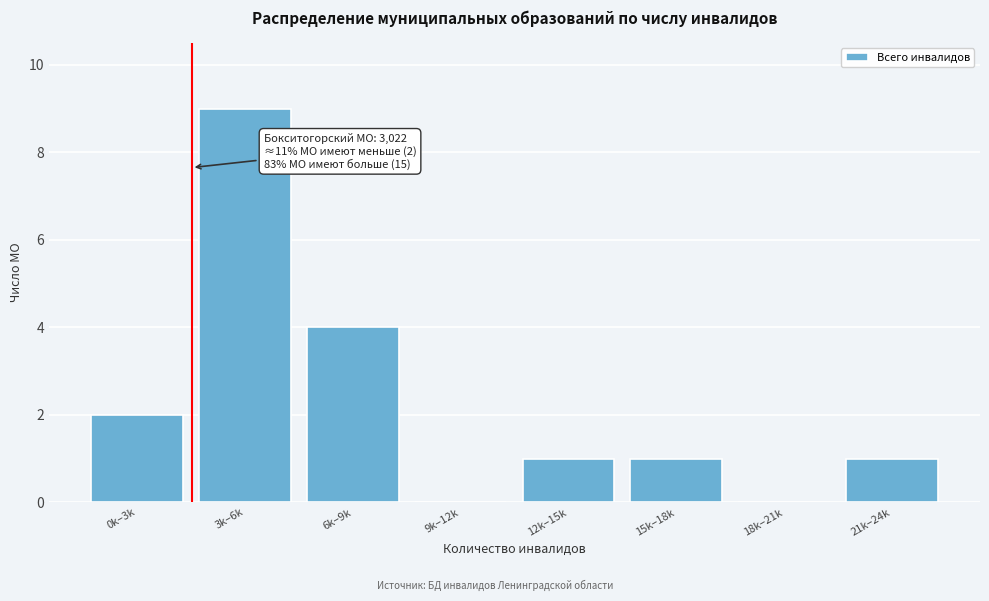

Reading left to right, extract all data points from this chart.

0k–3k=2	3k–6k=9	6k–9k=4	9k–12k=0	12k–15k=1	15k–18k=1	18k–21k=0	21k–24k=1